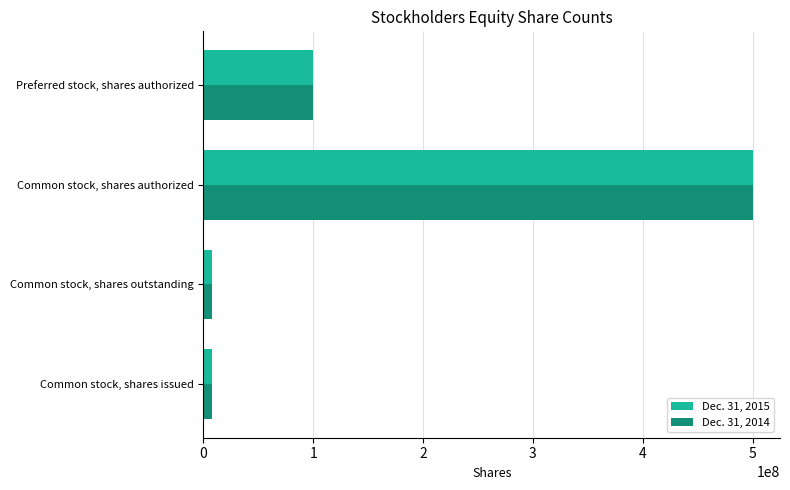

Count the number of categories in the chart.

4